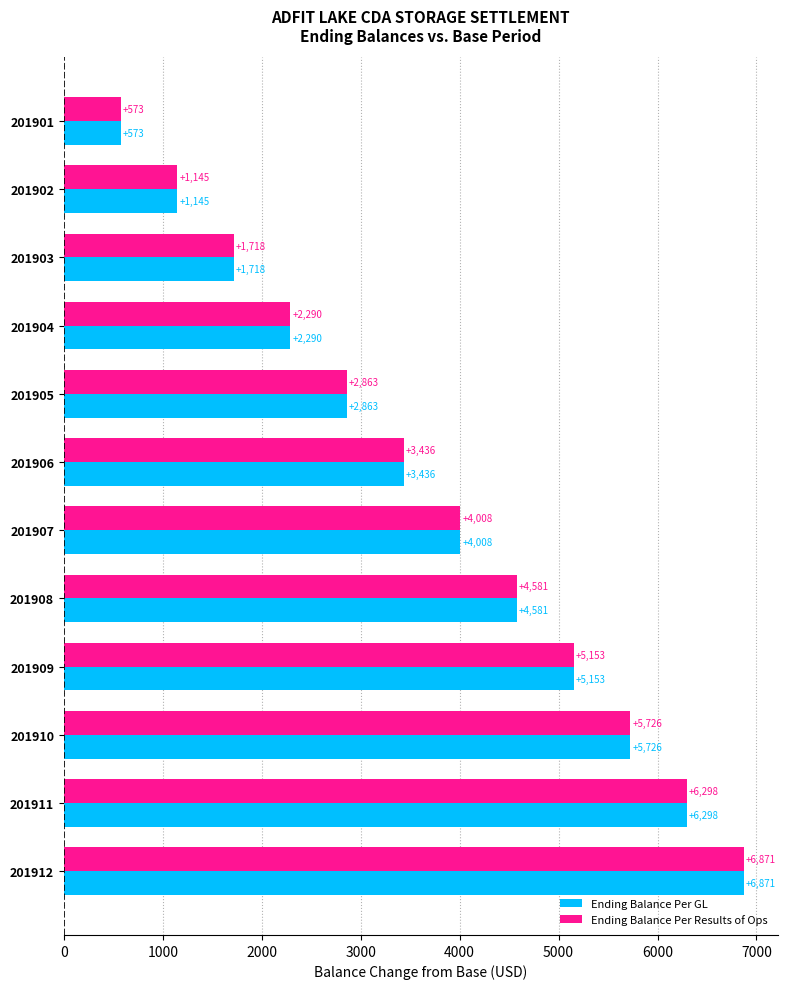

What is the lowest value of the Ending Balance Per GL series?

572.6